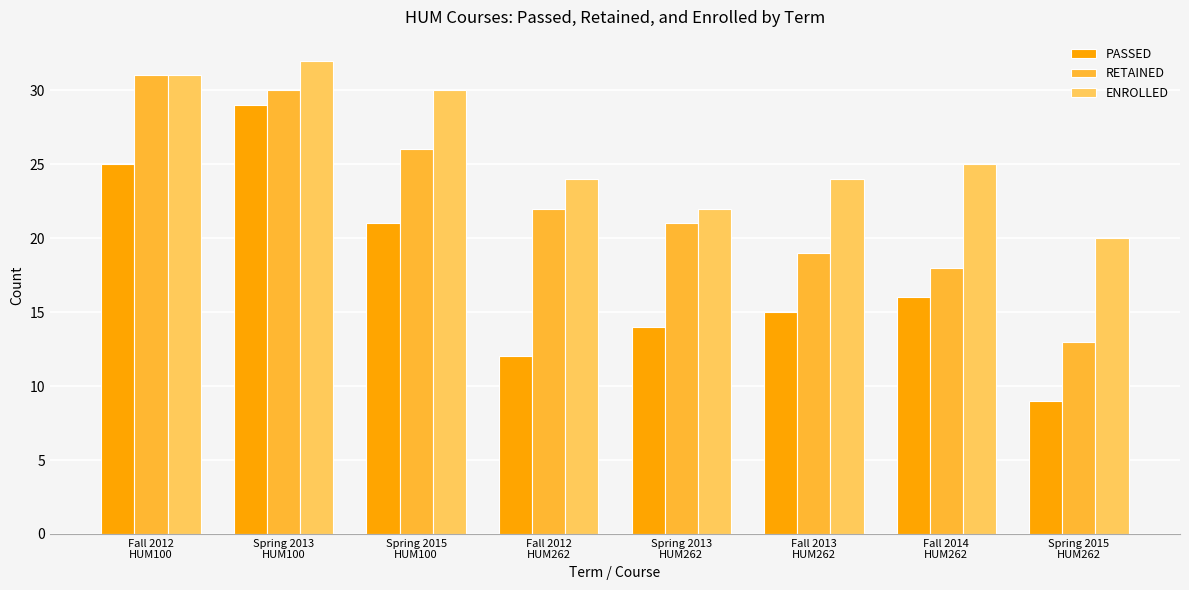

At which label is ENROLLED closest to 26?

Fall 2014
HUM262